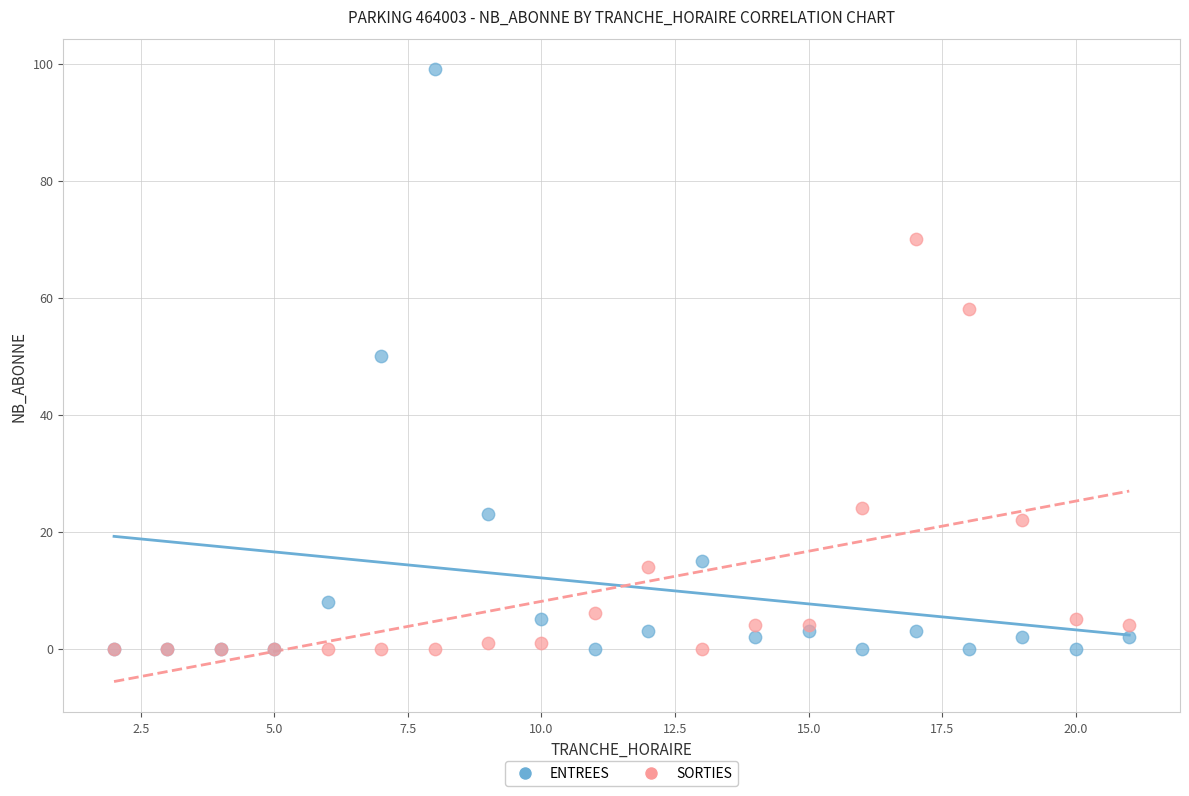

What are all the series names shown in the legend?

ENTREES, SORTIES